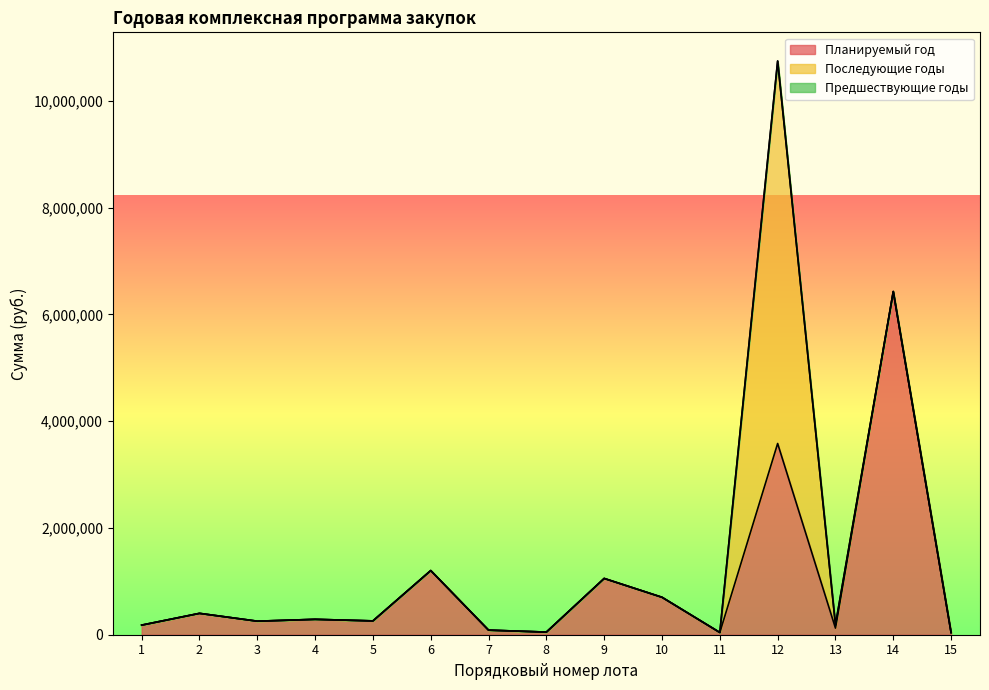

What is the highest value of the Последующие годы series?

7166100